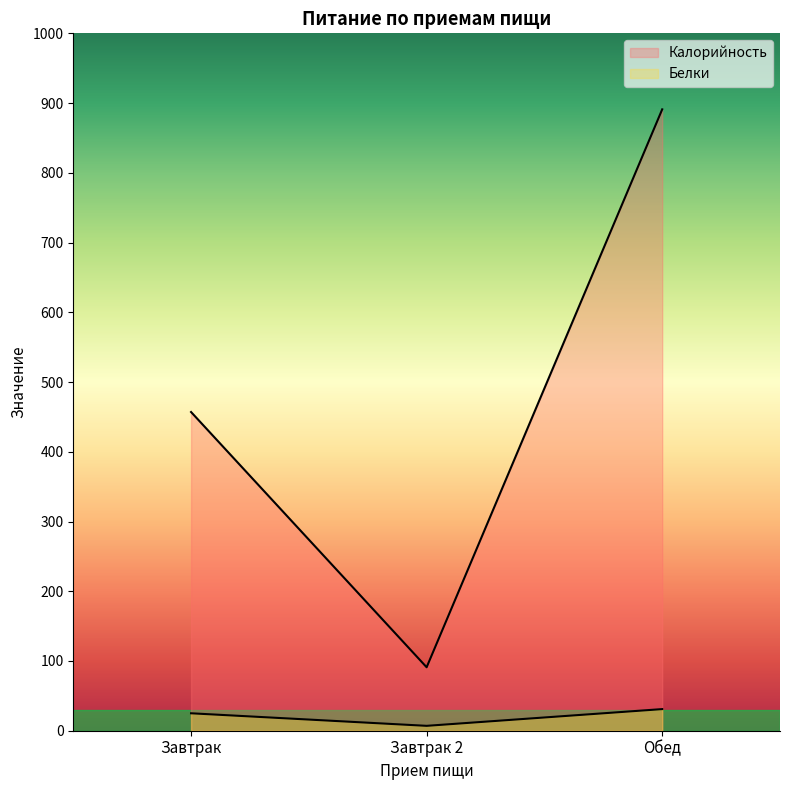

What is the lowest value of the Калорийность series?

91